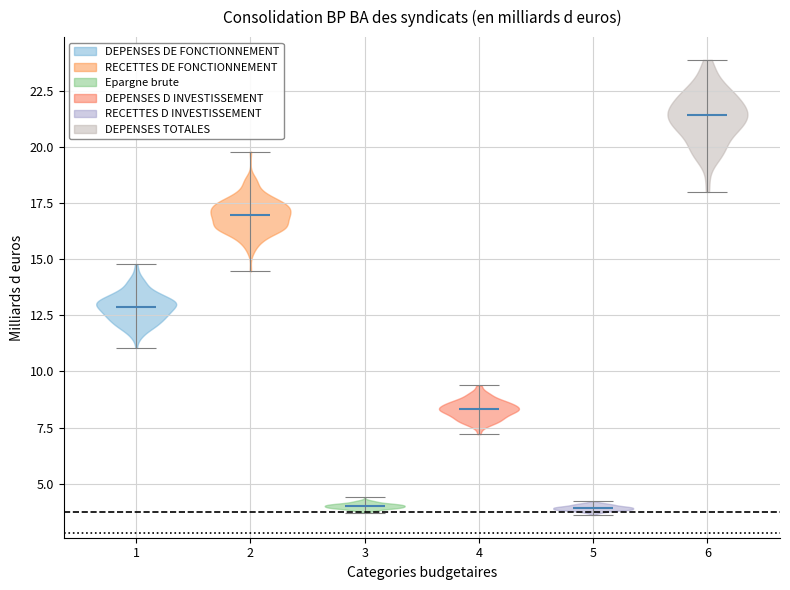

Reading left to right, read every violin against the y-axis: where its median line is, and the lowest and highest points it reaches. The values are not printed on the chart, so give them approximately, as read against the axis.

1: median line 13.0, lowest point 11.0, highest point 15.0
2: median line 17.0, lowest point 14.5, highest point 20.0
3: median line 4.0, lowest point 3.5, highest point 4.5
4: median line 8.5, lowest point 7.0, highest point 9.5
5: median line 4.0, lowest point 3.5, highest point 4.0
6: median line 21.5, lowest point 18.0, highest point 24.0